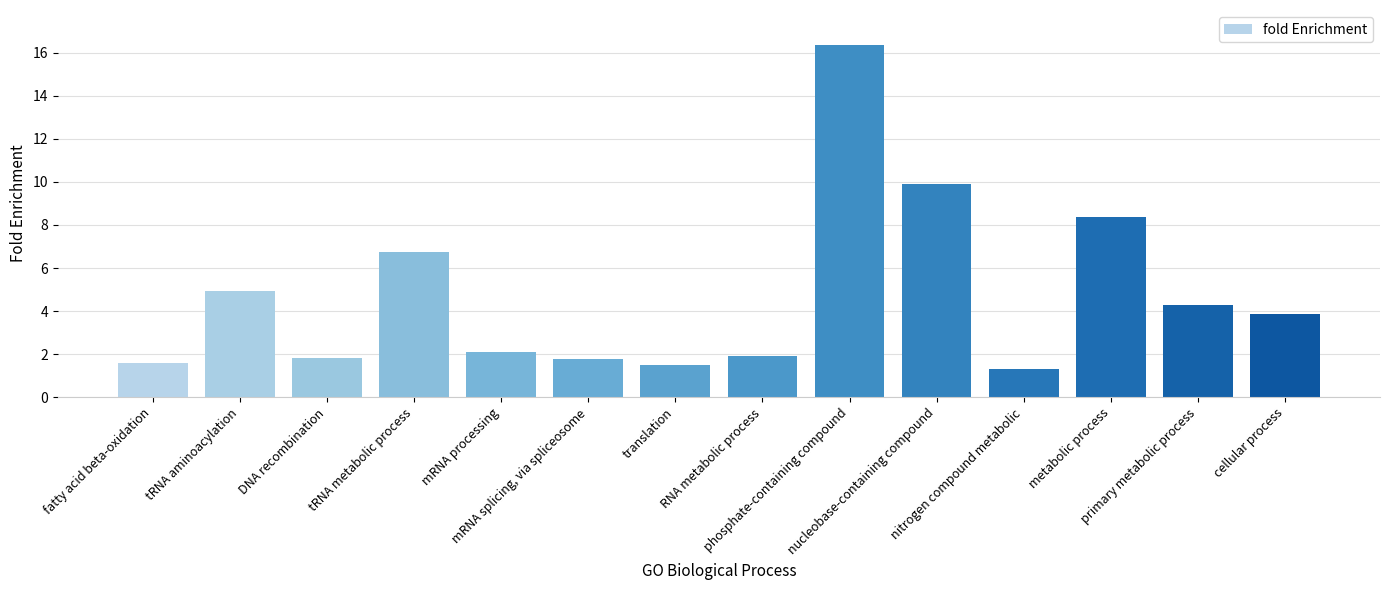

Count the number of data series in this chart.

1